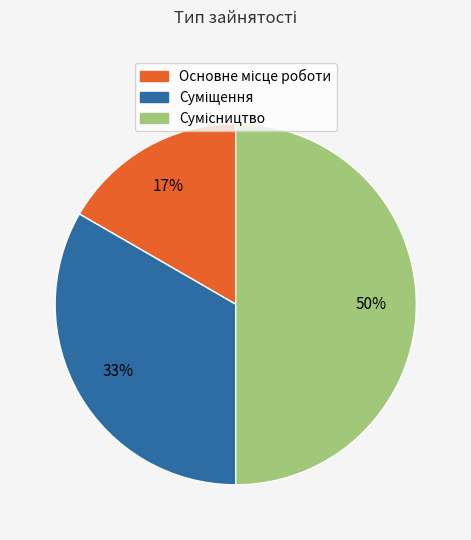

To the nearest percent, what is the average slice percentage?

33%